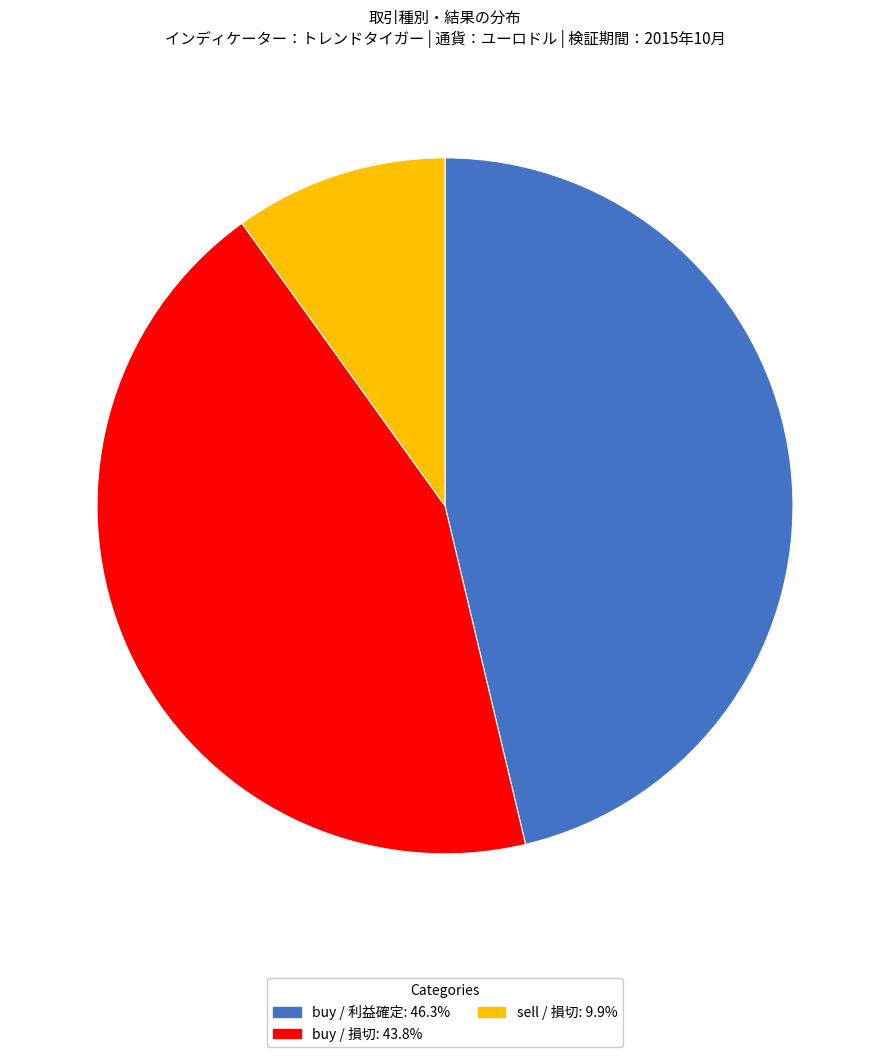

Approximately how many times larger is the value at buy / 利益確定: 46.3% compared to buy / 損切: 43.8%?

1.1